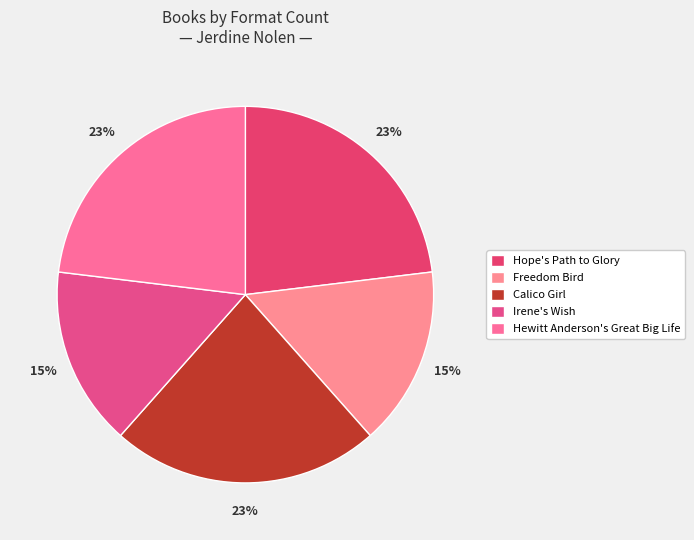

What is the total percentage of Hewitt Anderson's Great Big Life and Freedom Bird?

38.5%